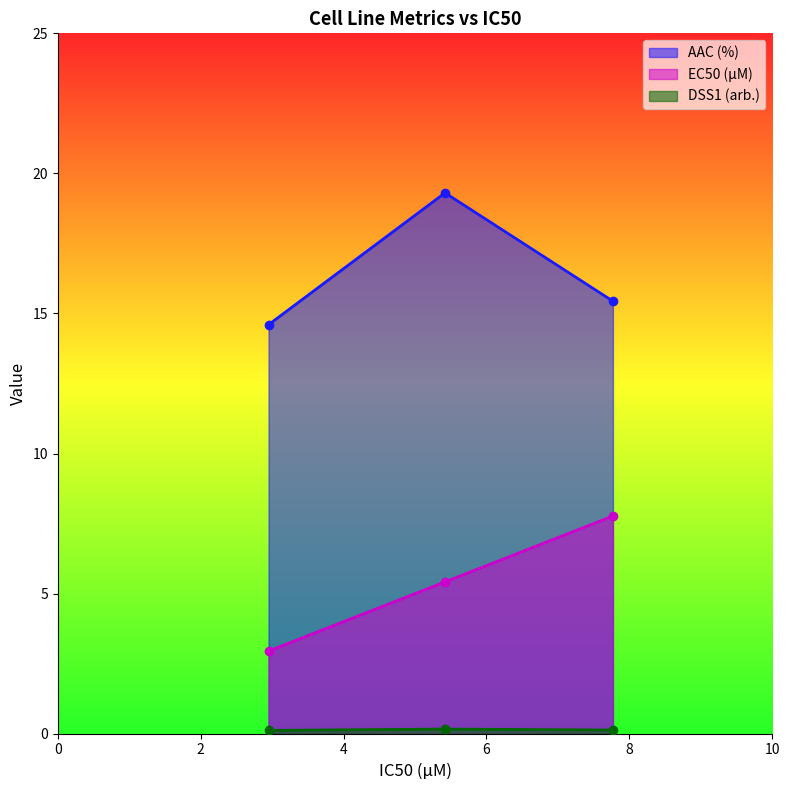

Which series has the largest total across all categories?

AAC (%)